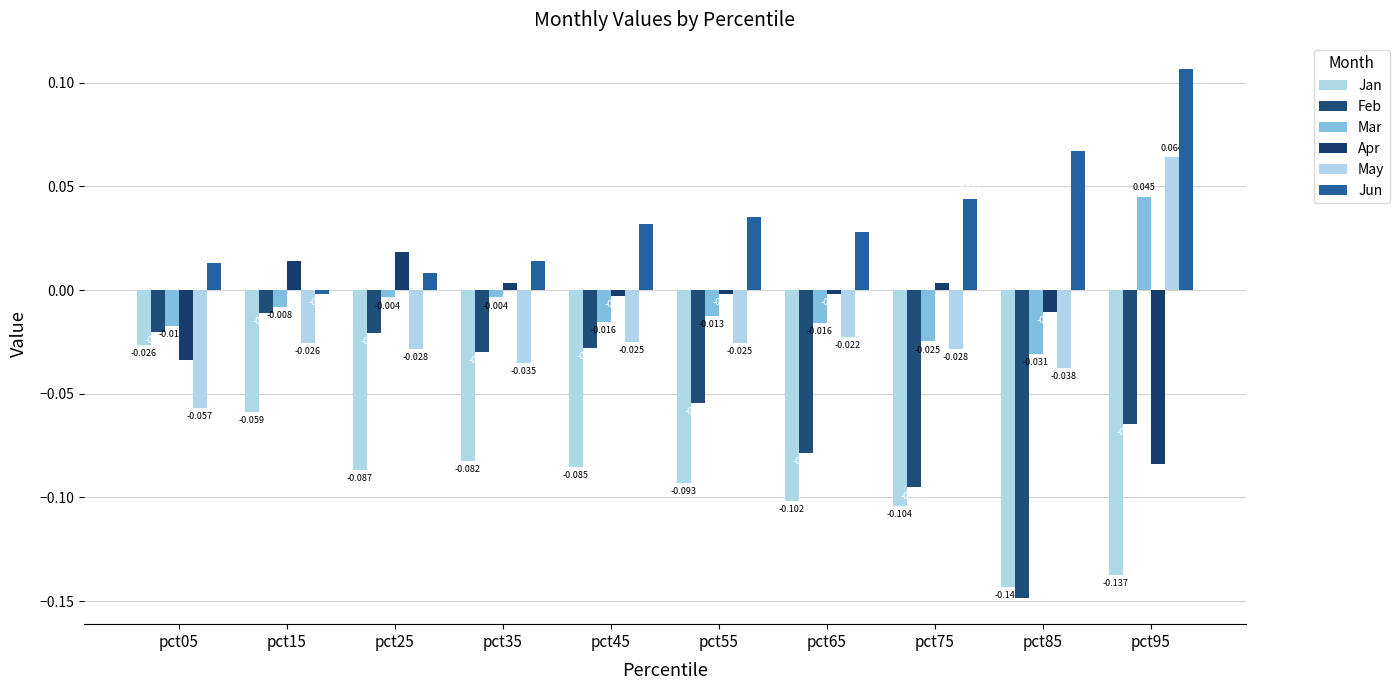

At how many categories does at least one series exceed 0?

10